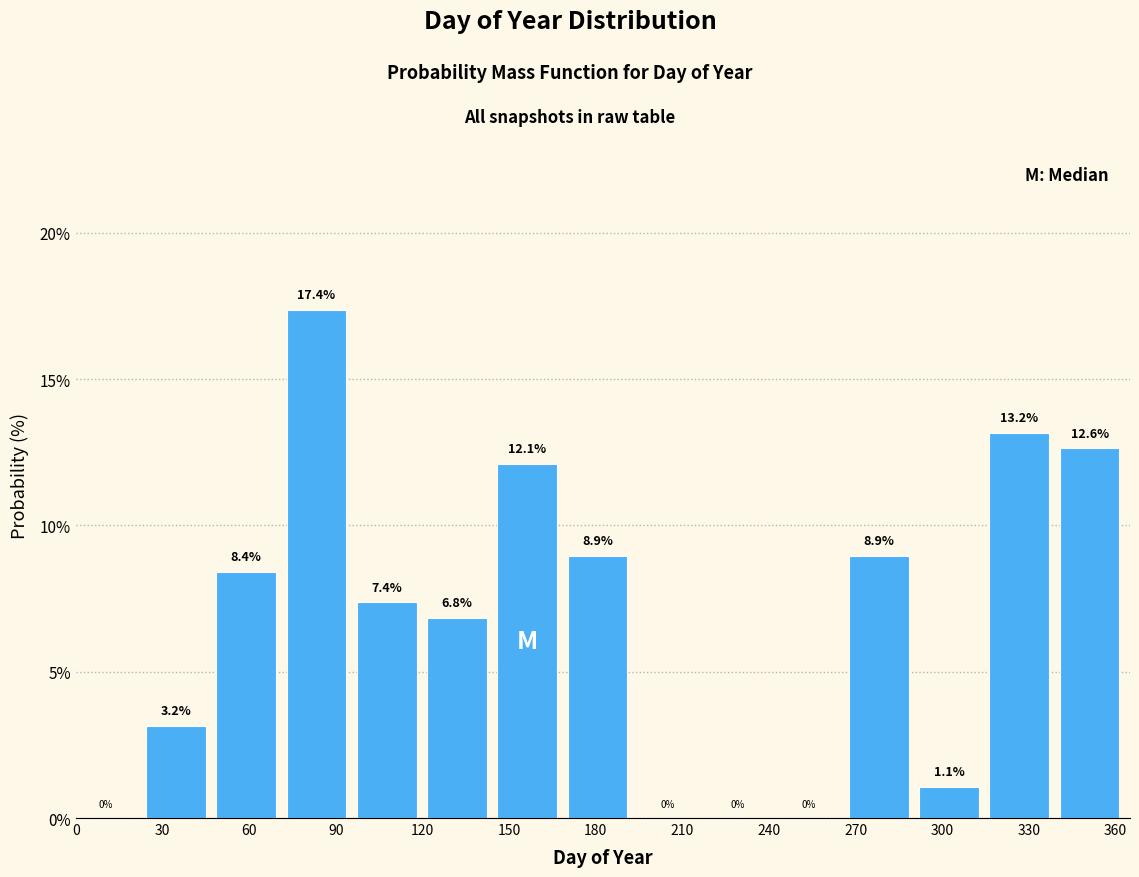

Reading left to right, list every bar in this chart as the range it spans on the x-axis followed by its height. The bar edges are not printed on the chart, so give them approximately, as read against the axis.

0 to 25: 0.0
25 to 50: 3.2
50 to 75: 8.4
75 to 95: 17.4
95 to 120: 7.4
120 to 145: 6.8
145 to 170: 12.1
170 to 195: 8.9
195 to 220: 0.0
220 to 245: 0.0
245 to 270: 0.0
270 to 290: 8.9
290 to 315: 1.1
315 to 340: 13.2
340 to 365: 12.6